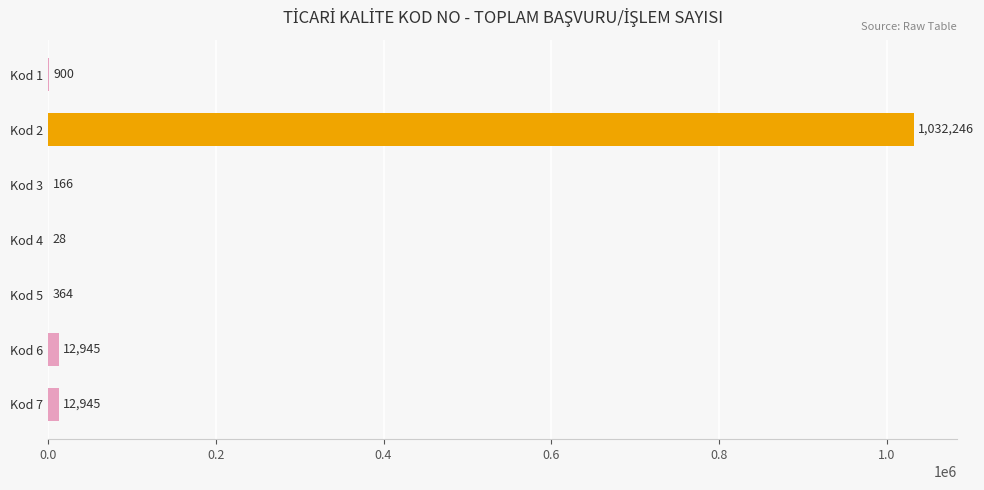

Reading top to bottom, extract all data points from this chart.

Kod 1=900	Kod 2=1032246	Kod 3=166	Kod 4=28	Kod 5=364	Kod 6=12945	Kod 7=12945